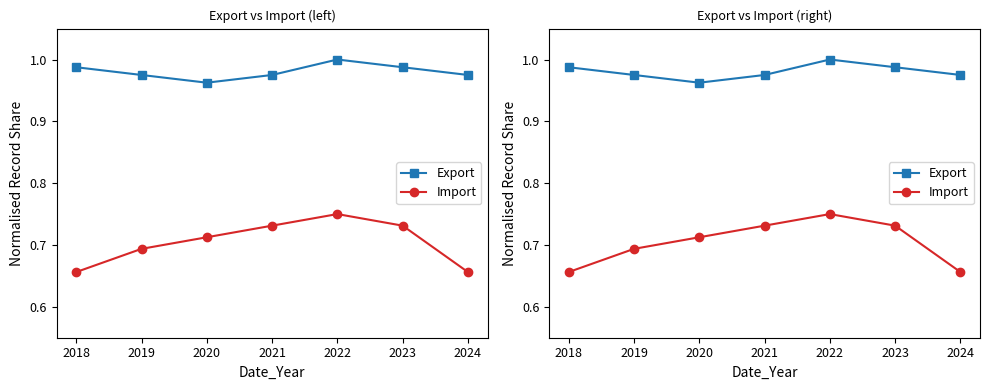

In Export, how many points are lower than both neighbors (excluding endpoints)?

1